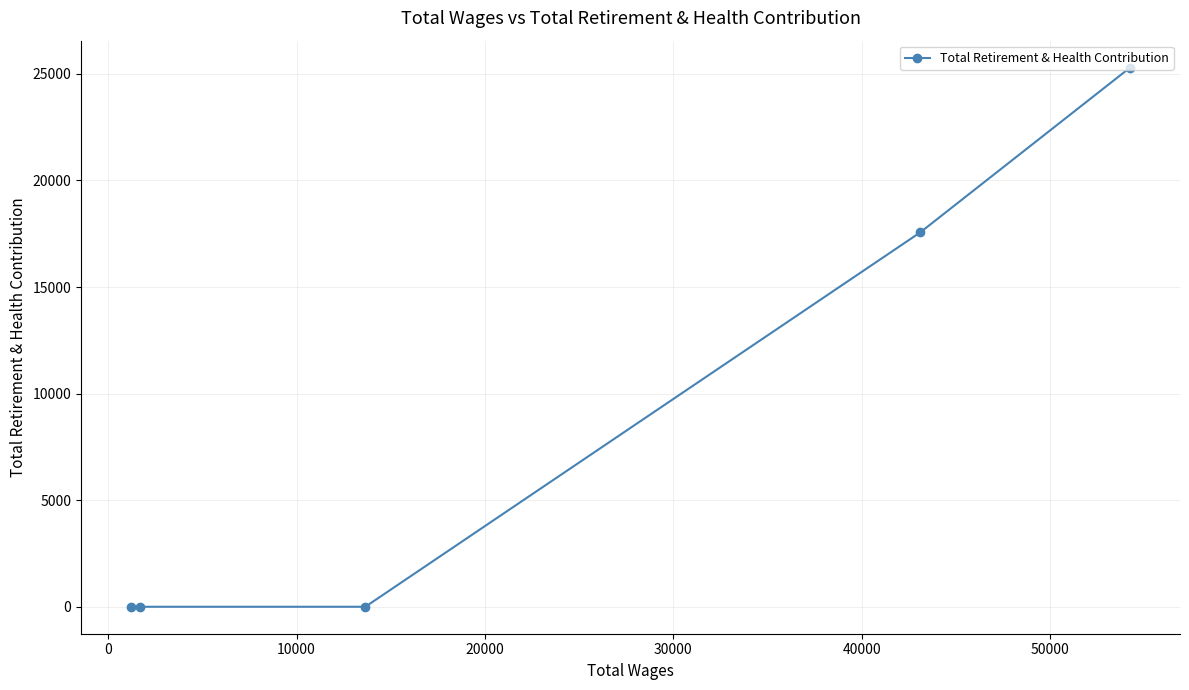

What is the maximum value shown in the chart?

25296